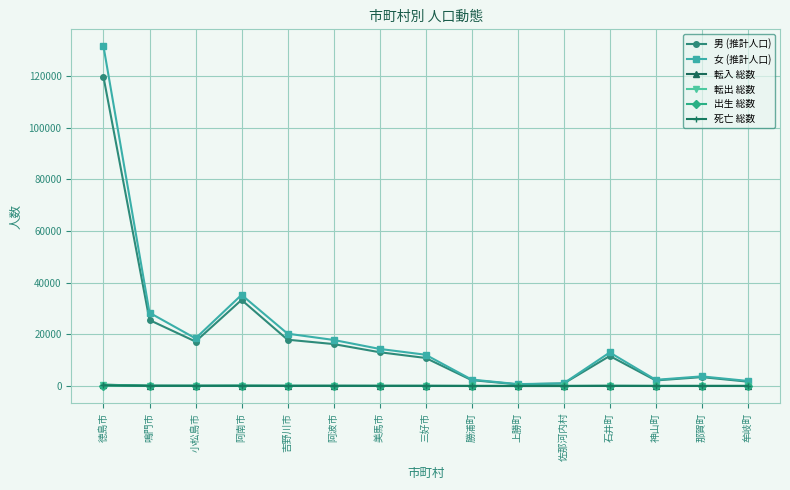

True or false: 転出 総数 has more than 0 interior local peaks.

True